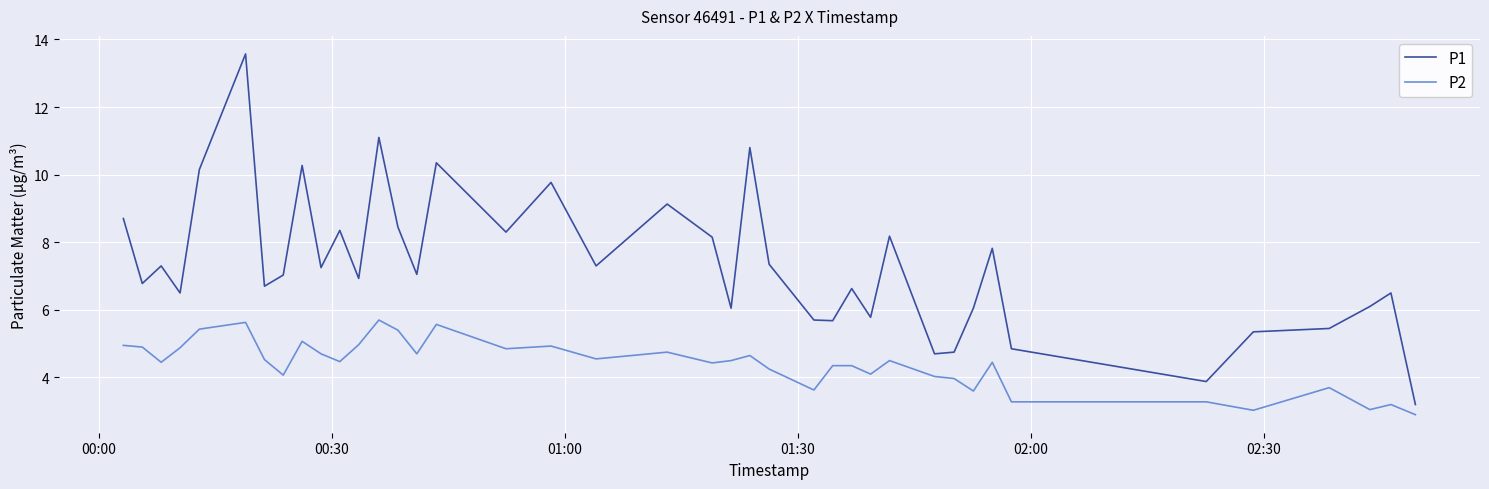

Rank the series by their average value, from highest to lowest.

P1, P2